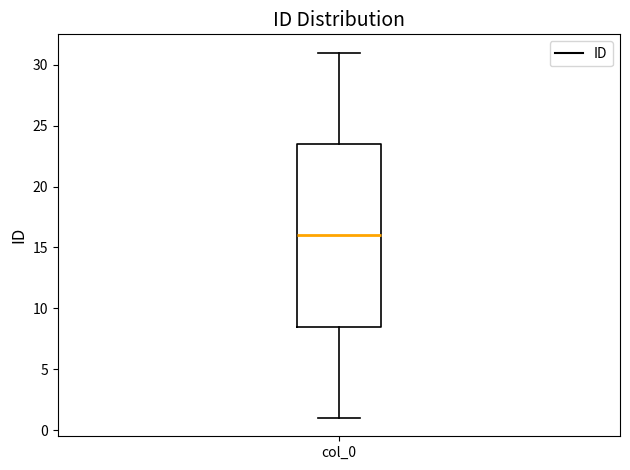

Where does the lower whisker of the box for col_0 end on the y-axis? The values are not printed on the chart, so give them approximately, as read against the axis.

1.0